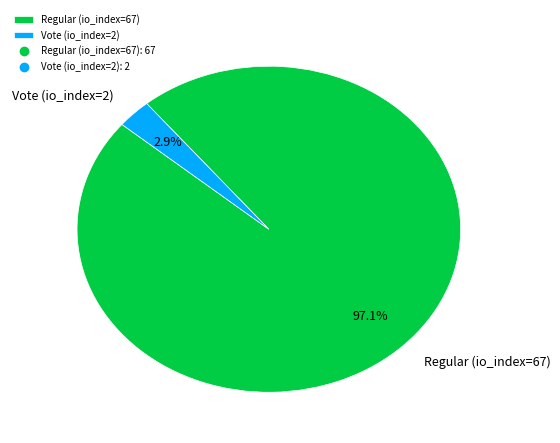

Does Vote (io_index=2) account for over 50% of the chart?

No